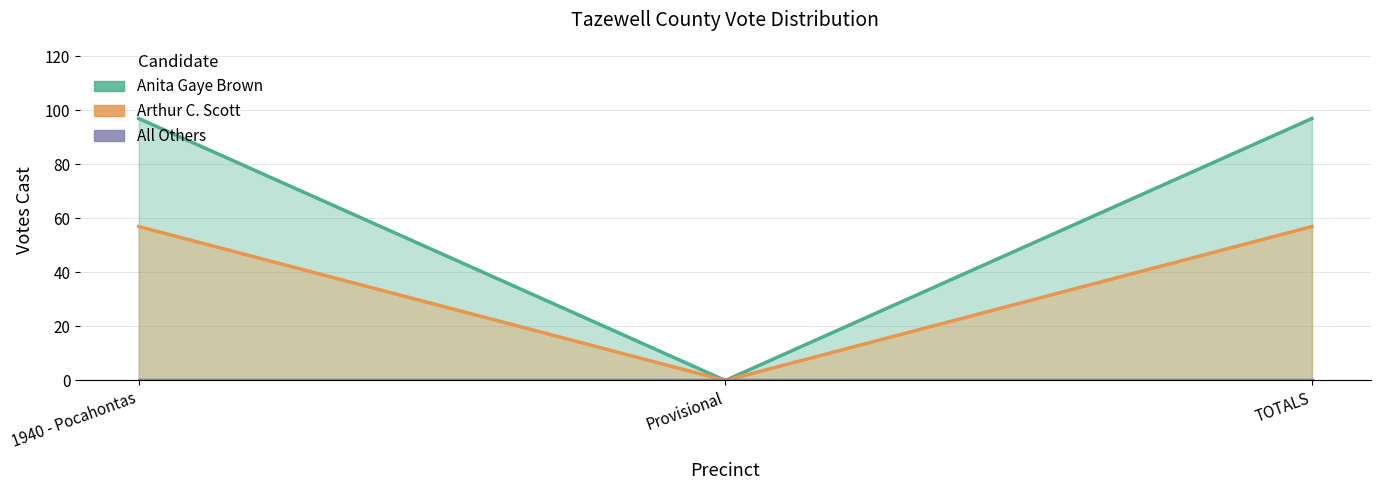

Read the Anita Gaye Brown value at TOTALS.

57